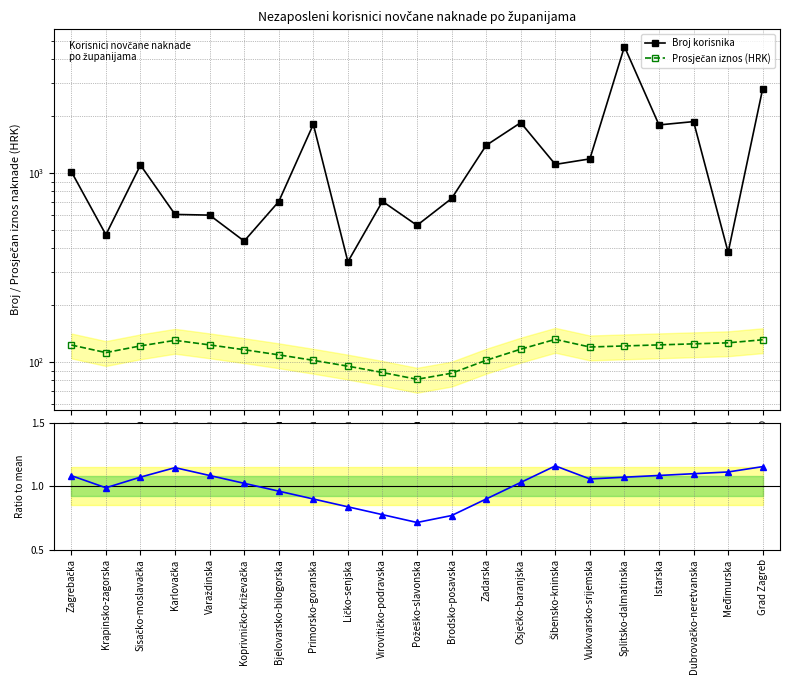

What value does the Prosječan iznos (HRK) series have at Ličko-senjska?

95.2